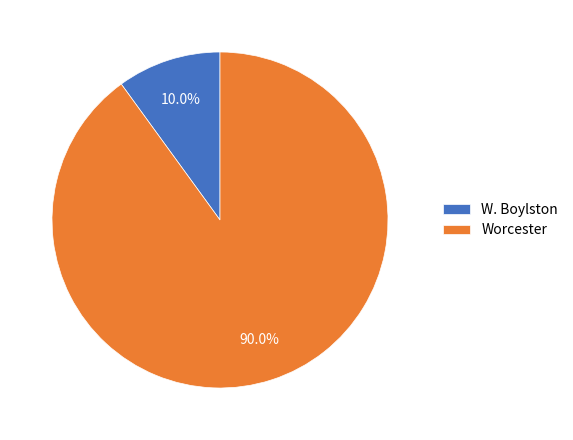

Rank the categories by value from highest to lowest.

Worcester, W. Boylston